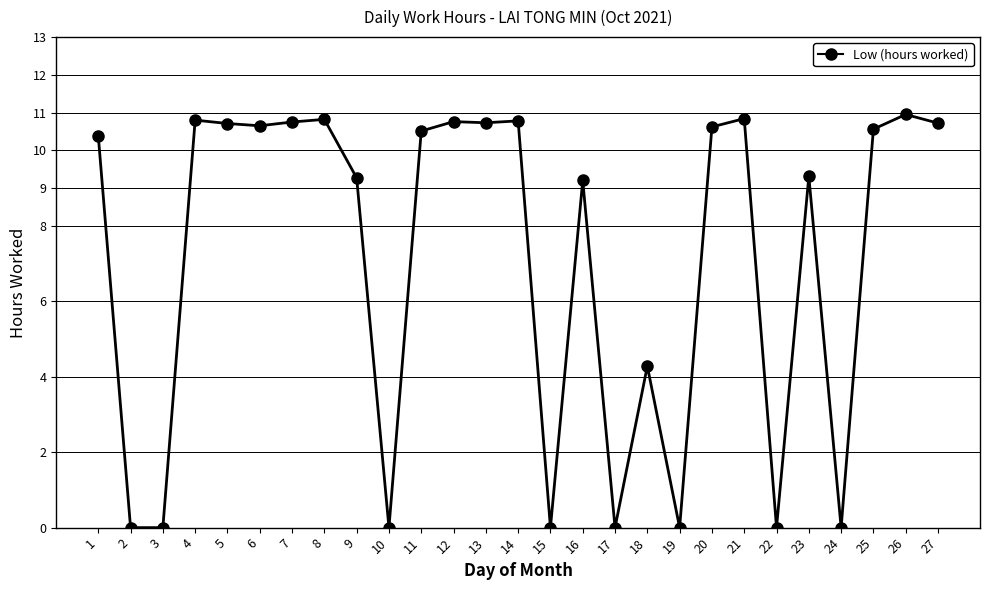

What is the sum of all values?

192.7